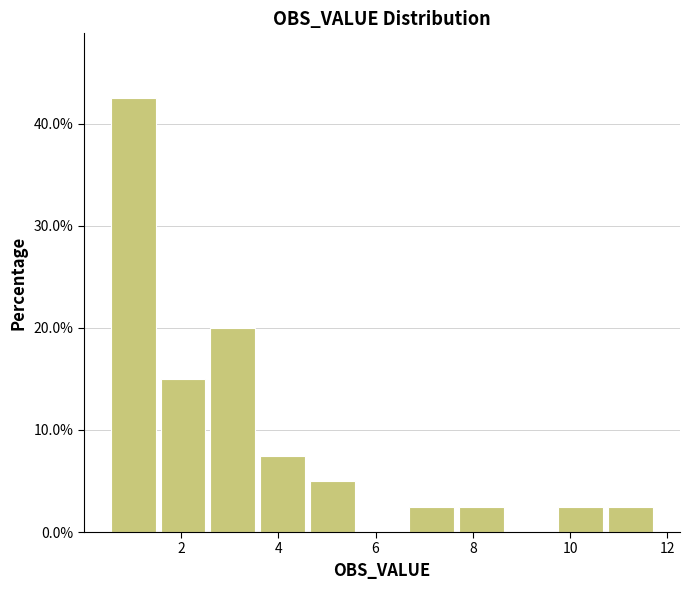

Reading left to right, list every bar in this chart as the range it spans on the x-axis followed by its height. Neither the bar edges nor the heights are printed on the chart, so give them approximately, as read against the axes.

0.6 to 1.6: 43
1.6 to 2.6: 15
2.6 to 3.6: 20
3.6 to 4.6: 8
4.6 to 5.6: 5
5.6 to 6.6: 0
6.6 to 7.6: 3
7.6 to 8.6: 3
8.6 to 9.8: 0
9.8 to 10.8: 3
10.8 to 11.8: 3